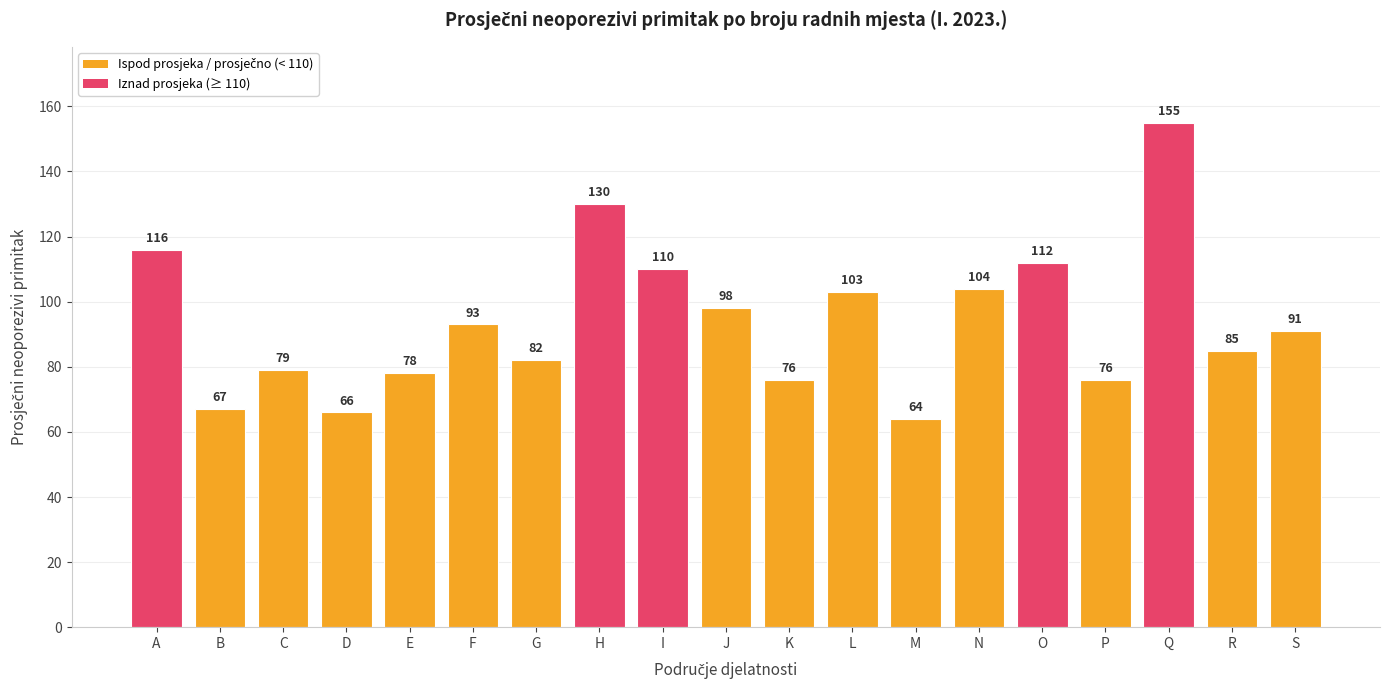

Reading right to left, list all the values displayed in this chart.

91	85	155	76	112	104	64	103	76	98	110	130	82	93	78	66	79	67	116